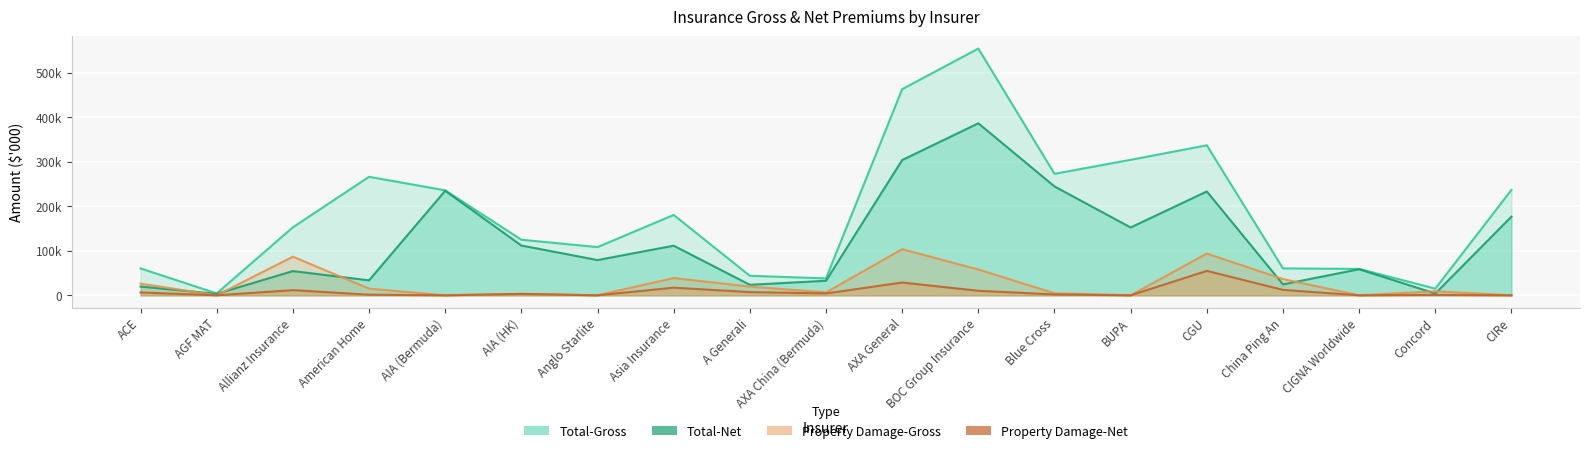

Between CIRe and Anglo Starlite, which is larger?

CIRe